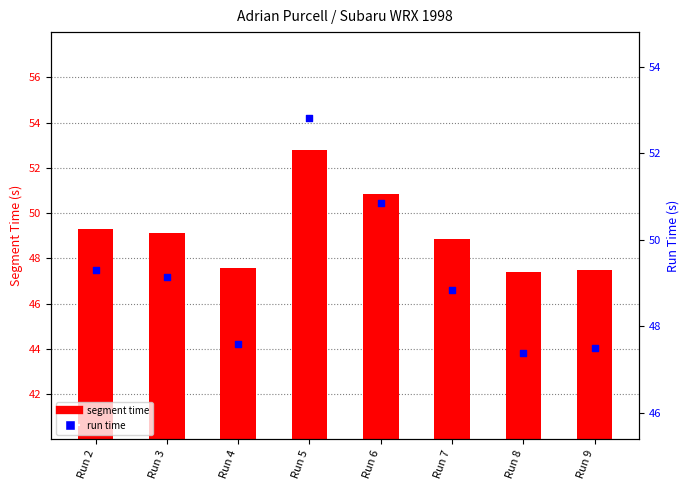

Which series contains the highest Y value?

Run time